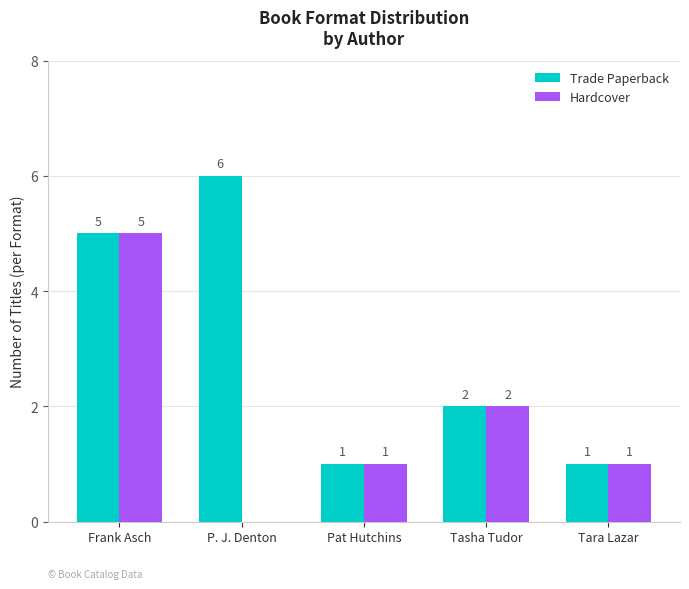

Between P. J. Denton and Tasha Tudor, which series saw the biggest shift?

Trade Paperback